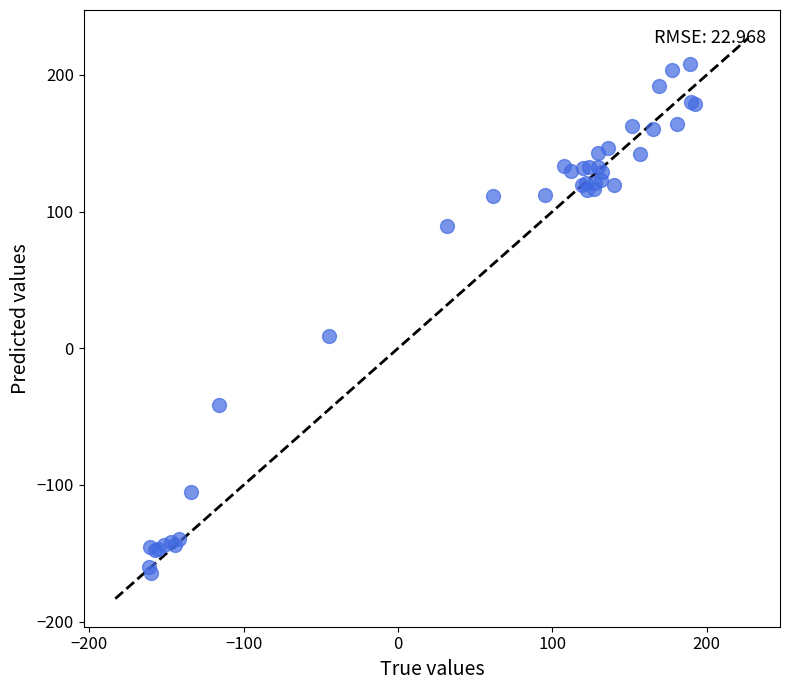

What Y value in the scatter plot is closest to 21?

9.3